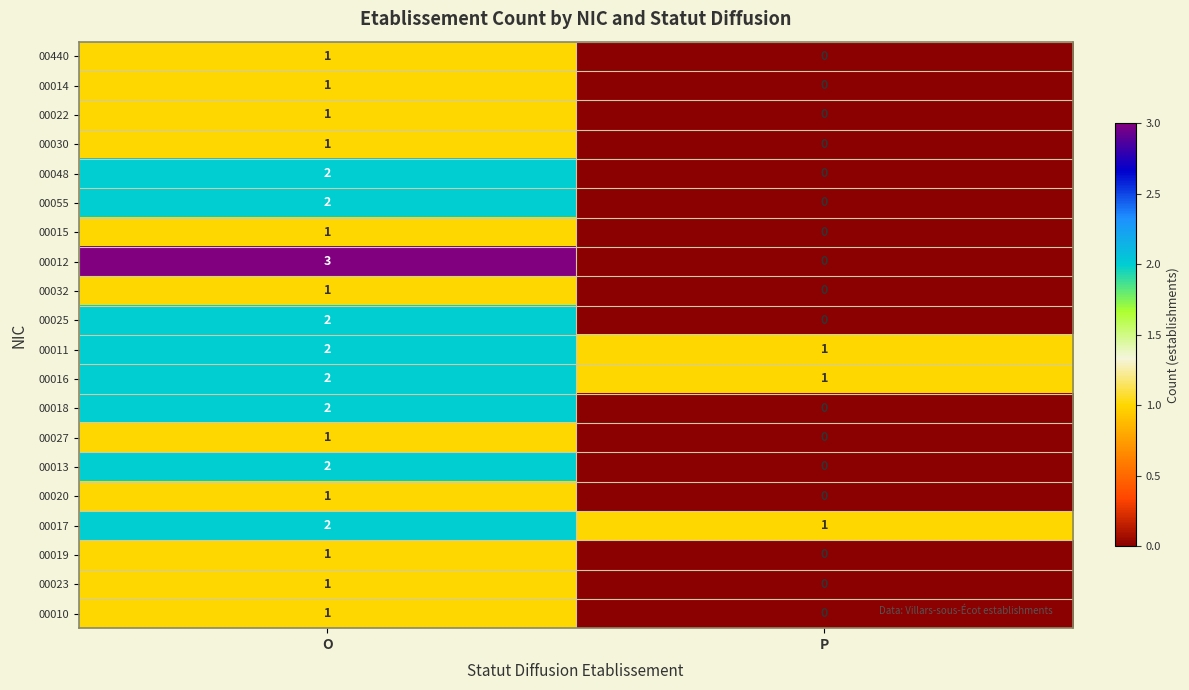

Is it true that 00015 equals 1 at P?

False